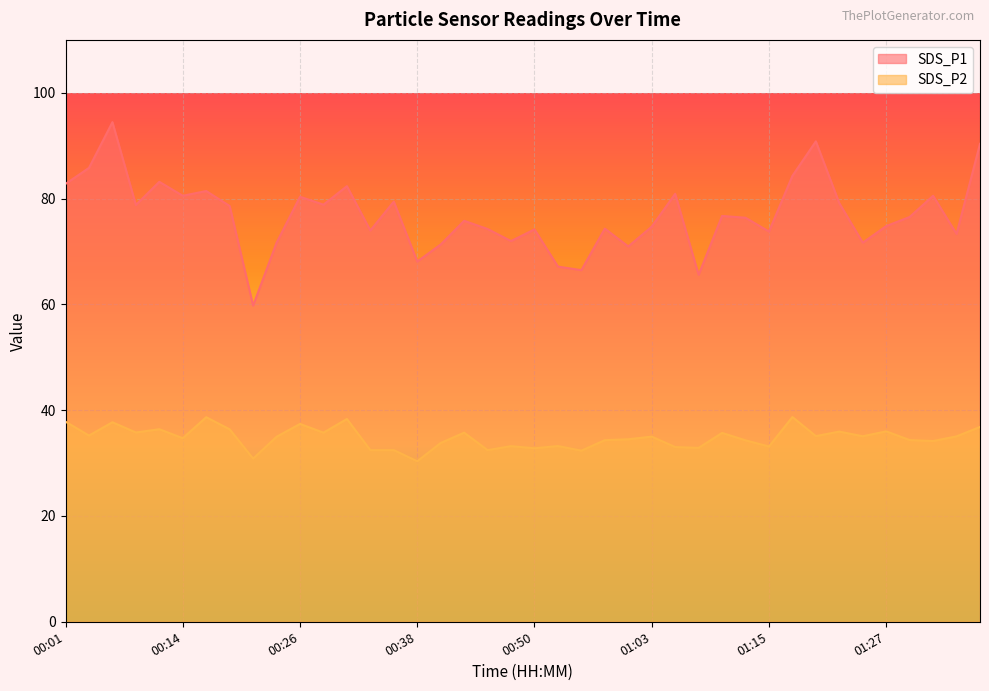

True or false: SDS_P1 has a value of 51.8 at 00:58.

False